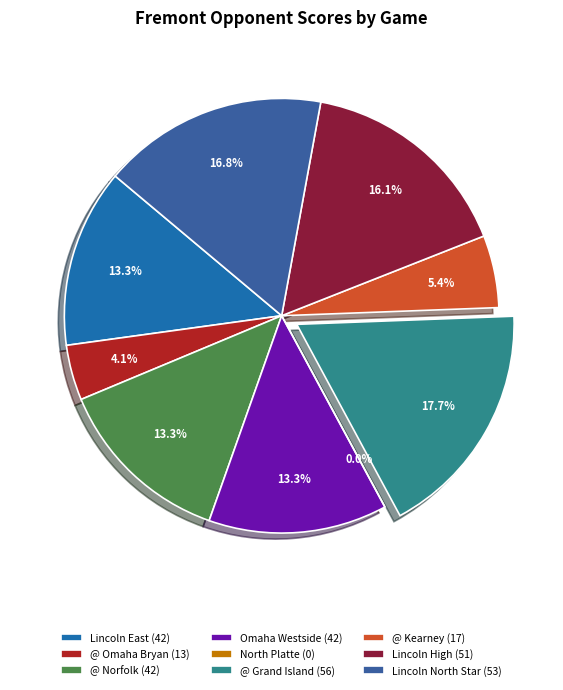

What percentage do @ Kearney and Omaha Westside together represent?

18.7%